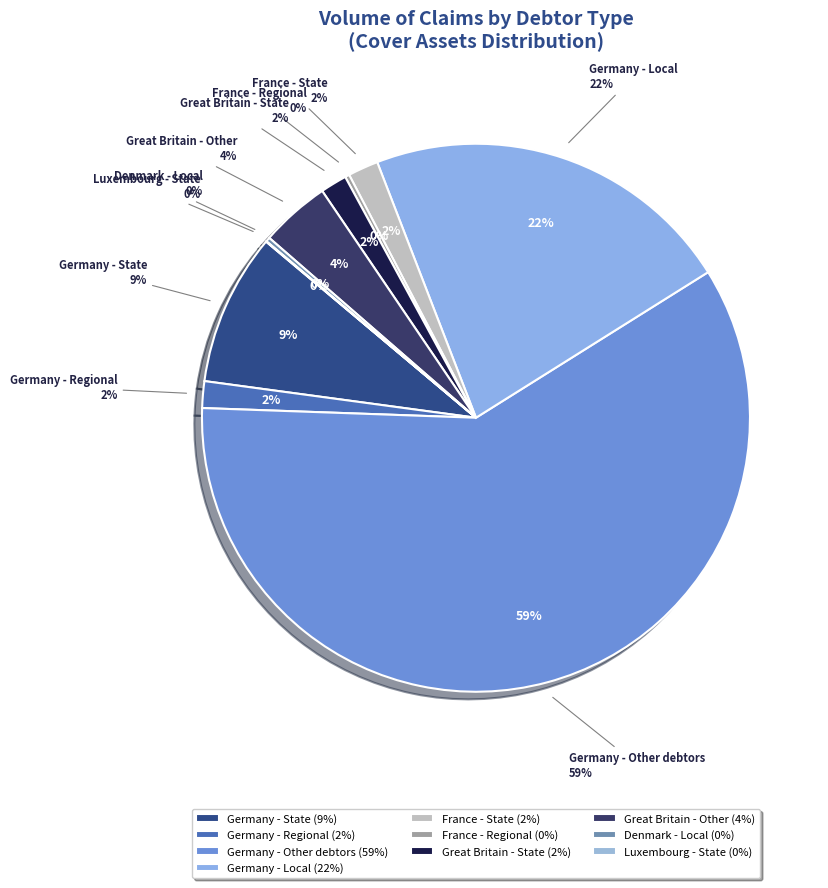

To the nearest percent, what is the combined percentage of Great Britain (Other) and State?

13%